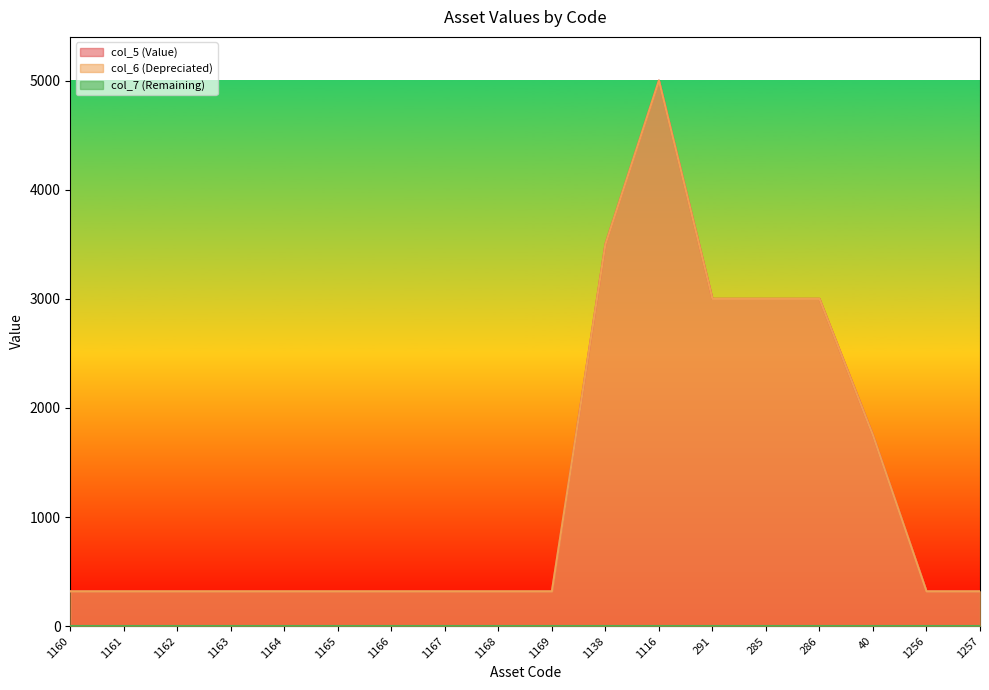

Which series has the largest total across all categories?

col_5 (Value)